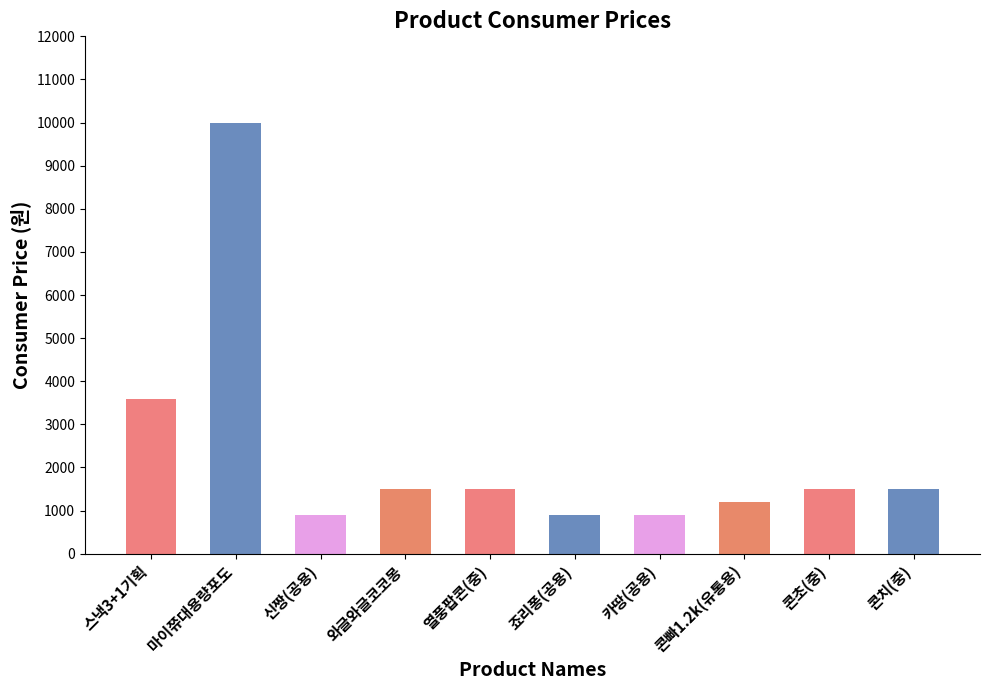

Reading left to right, transcribe all the data shown in this chart.

스낵3+1기획=3600	마이쮸대용량포도=10000	신짱(공용)=900	와글와글코코몽=1500	열풍팝콘(중)=1500	죠리퐁(공용)=900	카땅(공용)=900	콘빠1.2k(유통용)=1200	콘초(중)=1500	콘치(중)=1500